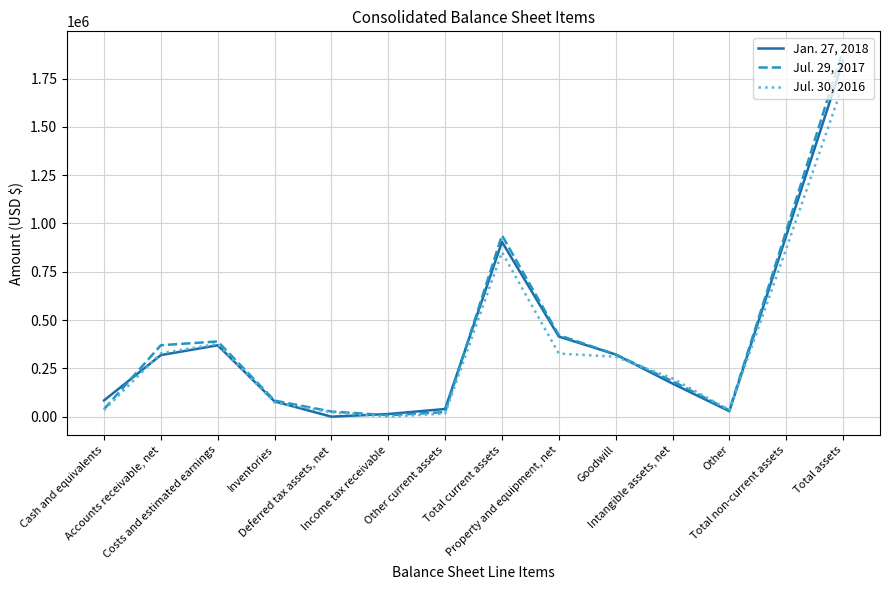

What is the lowest value of the Jul. 29, 2017 series?

7493